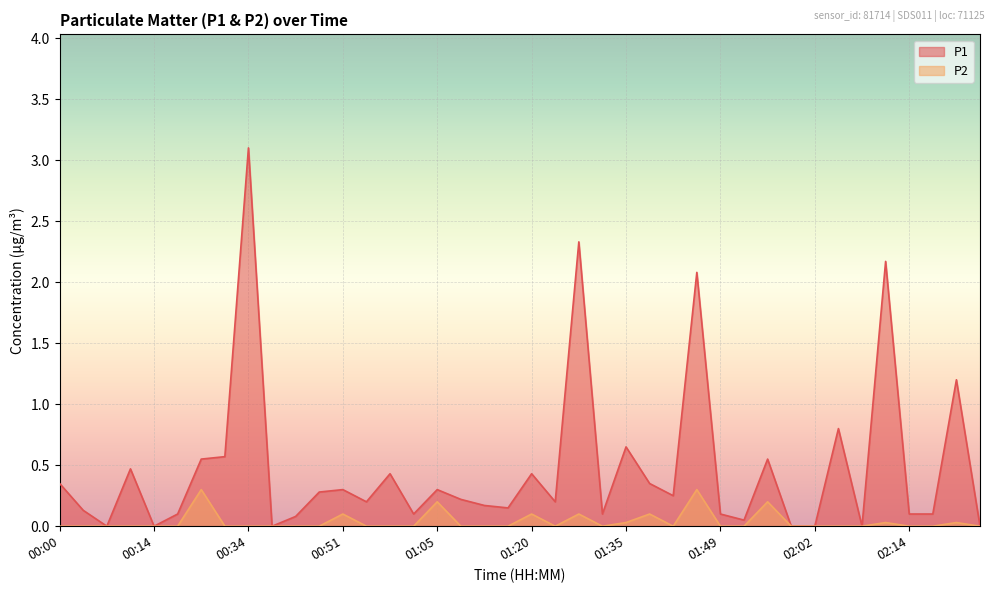

What position from the left is 01:54?

30